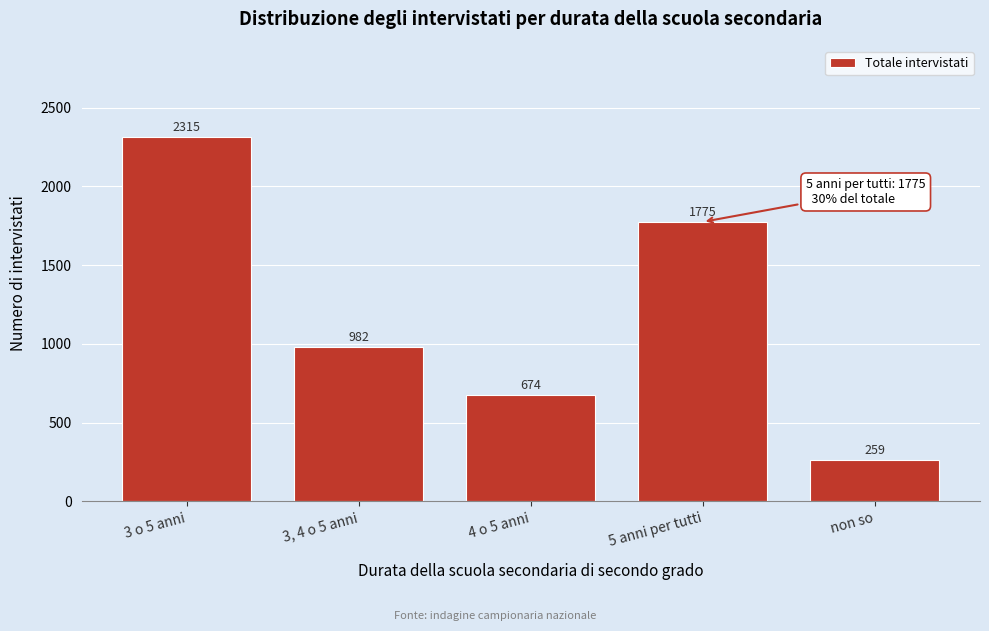

Reading left to right, list all the values displayed in this chart.

3 o 5 anni=2315	3, 4 o 5 anni=982	4 o 5 anni=674	5 anni per tutti=1775	non so=259